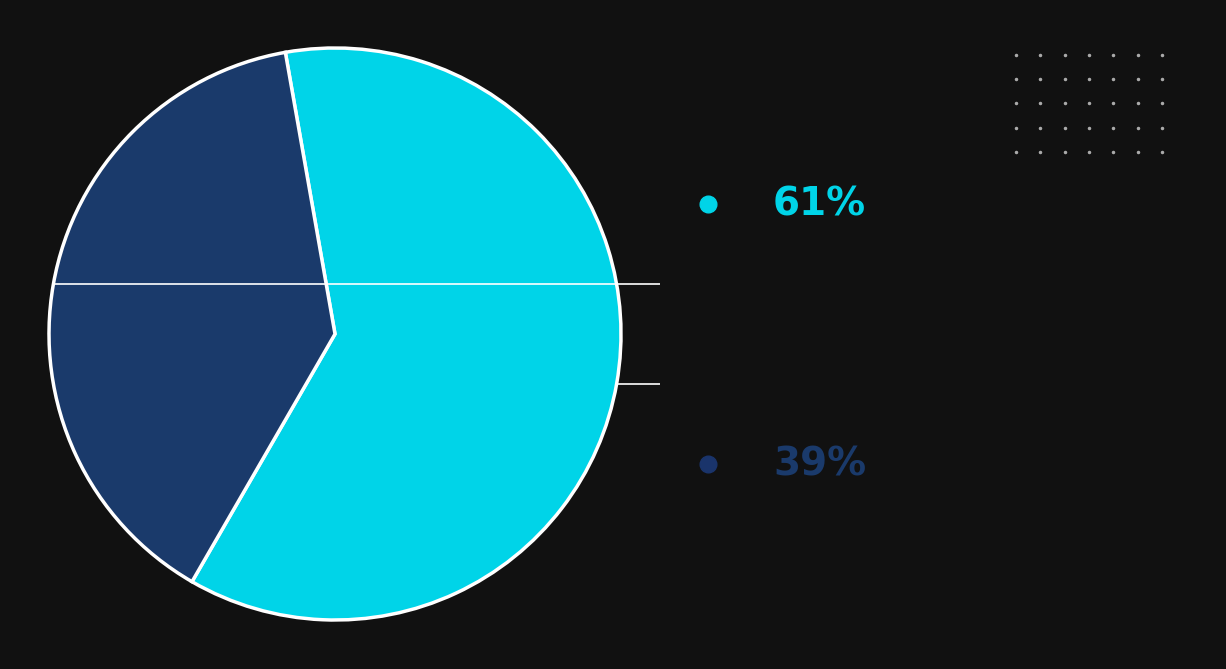

Is there a majority slice in this chart?

Yes